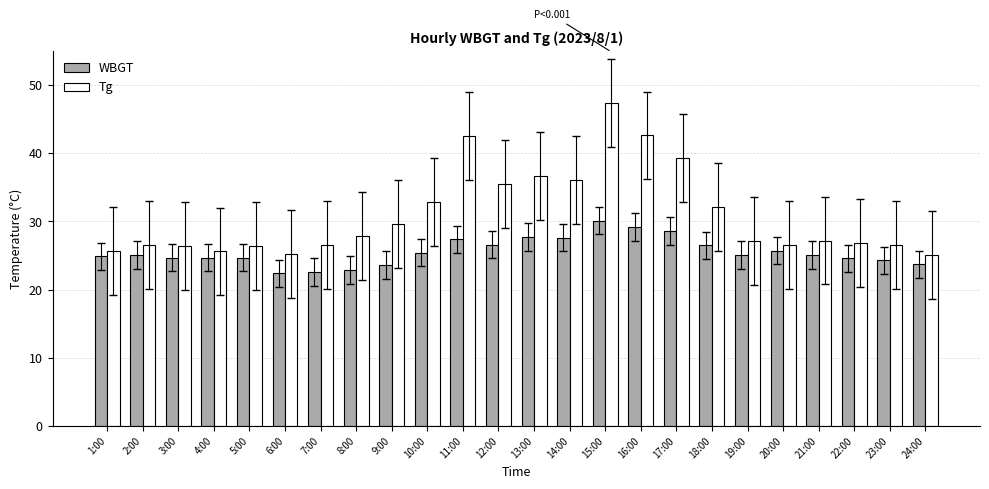

What is the sum of all WBGT values?

613.2